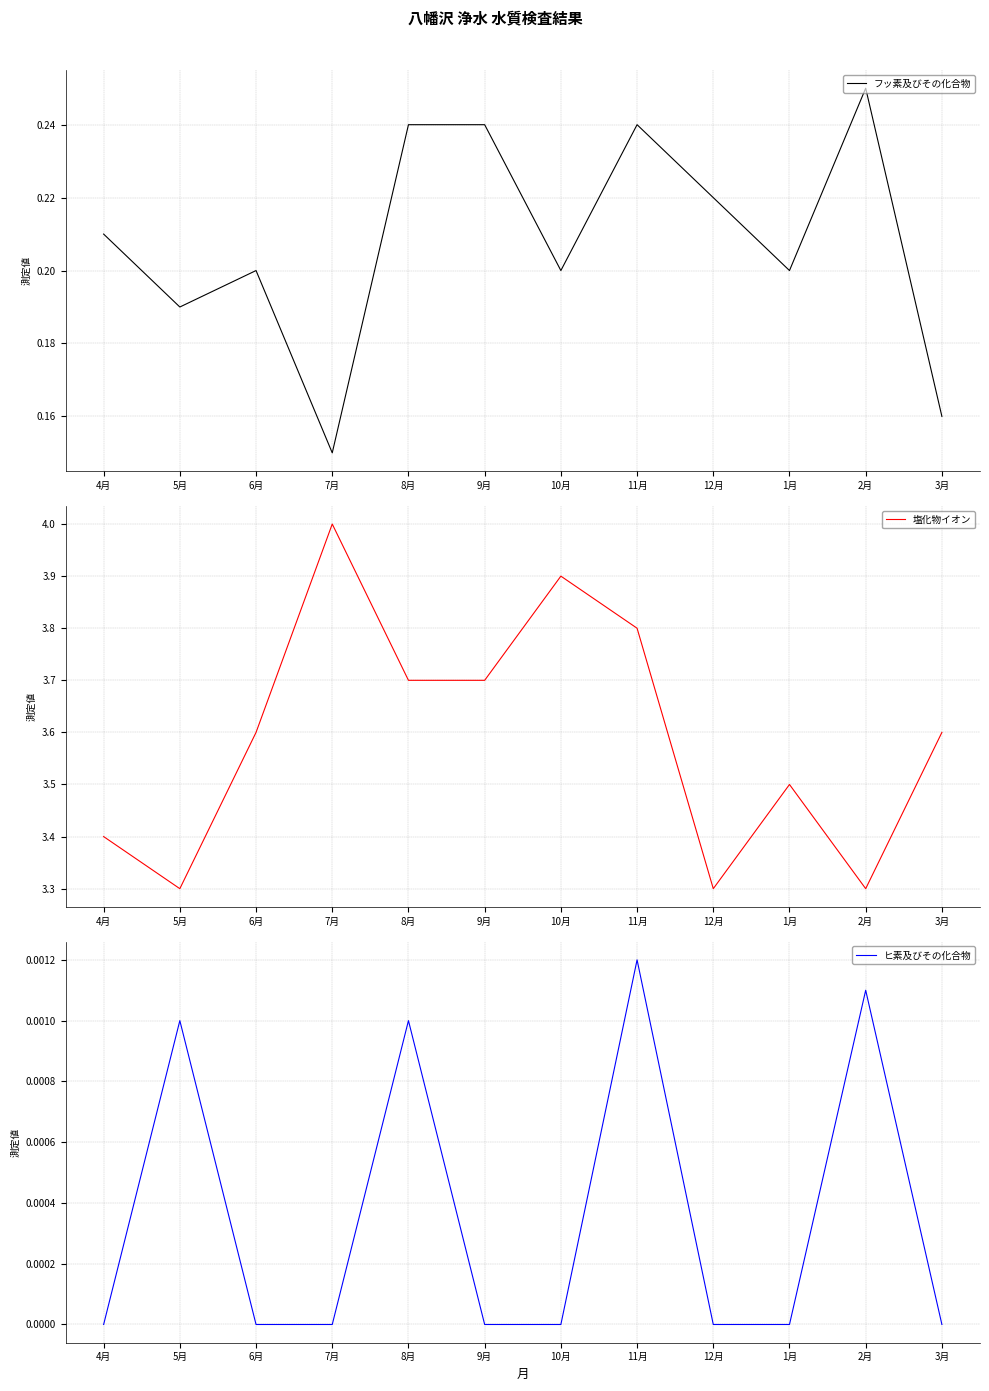

How many categories are shown in the chart?

12